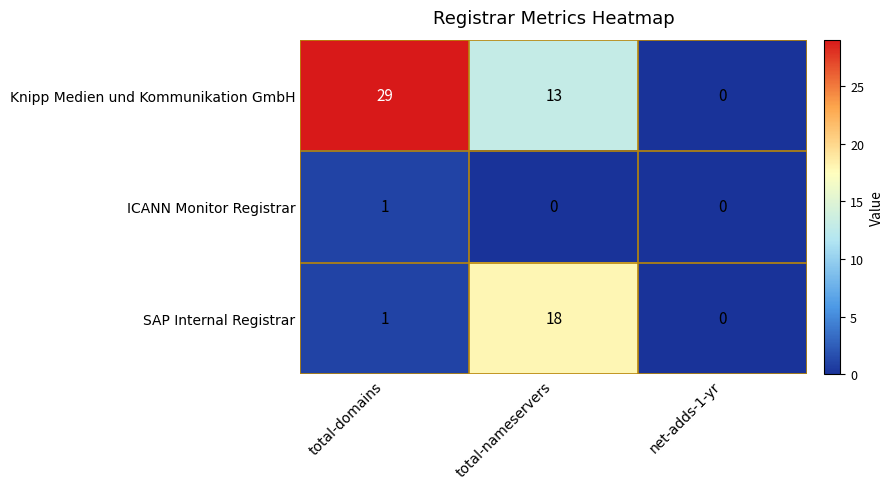

Is the value of SAP Internal Registrar at total-domains greater than the value of ICANN Monitor Registrar at net-adds-1-yr?

Yes